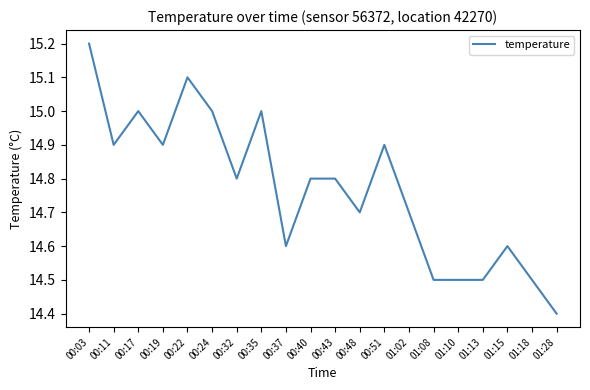

True or false: the data shows 22.9 at 00:48.

False